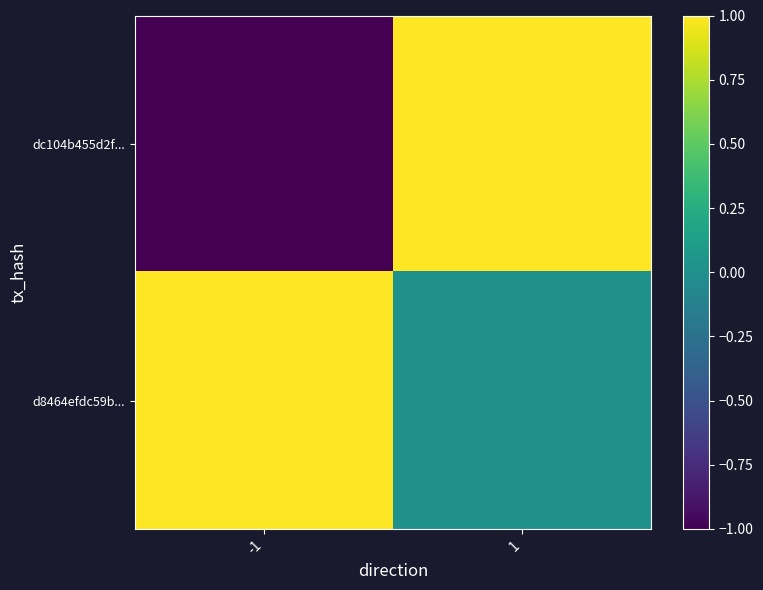

Which category has the highest value in the dc104b455d2f... series?

1